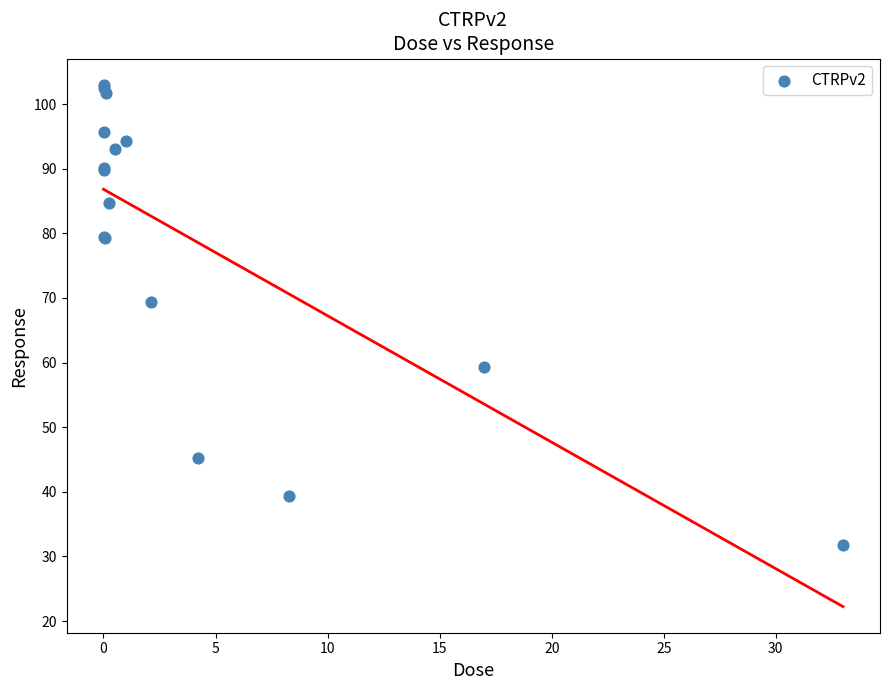

What Y value in the scatter plot is closest to 67?

69.4